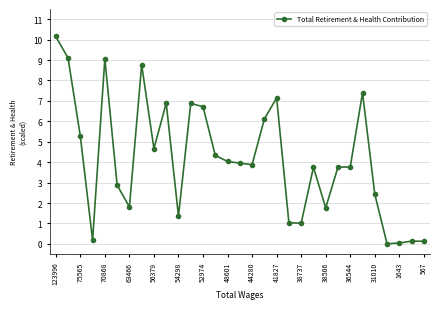

What is the greatest value displayed?

10.2